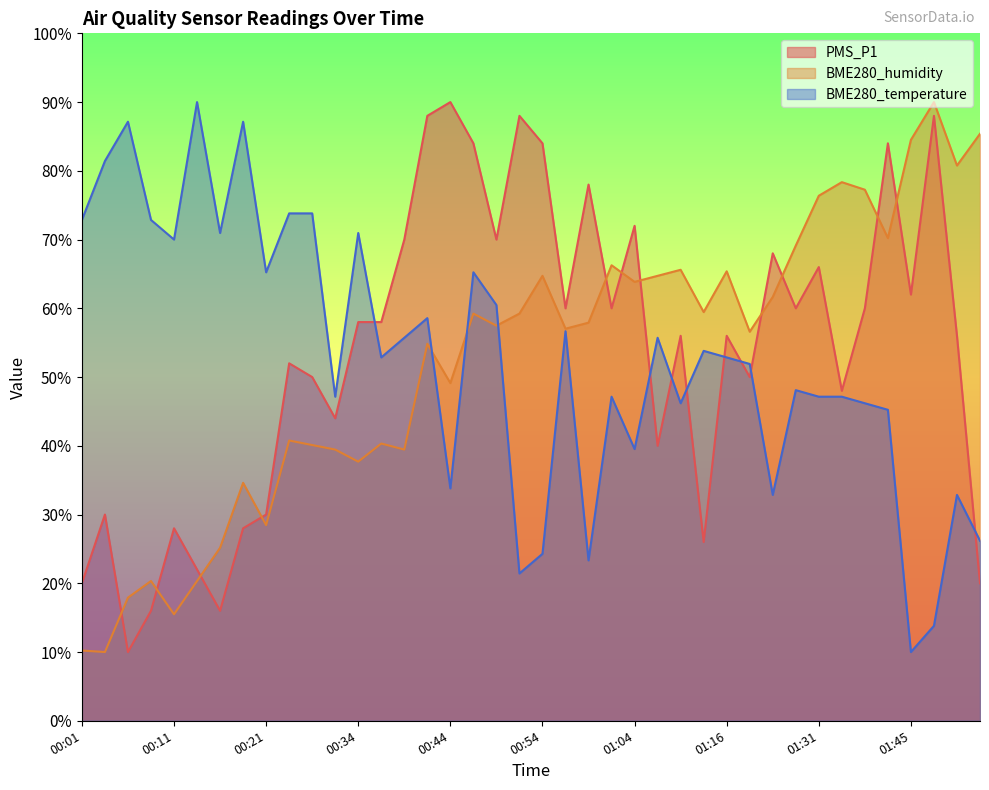

Which series has the largest range (max minus min)?

PMS_P1